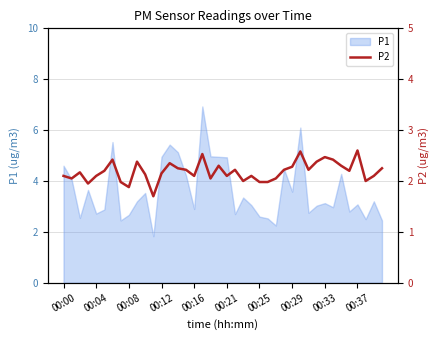

Is it true that P1 equals 3.1 at 00:37?

True